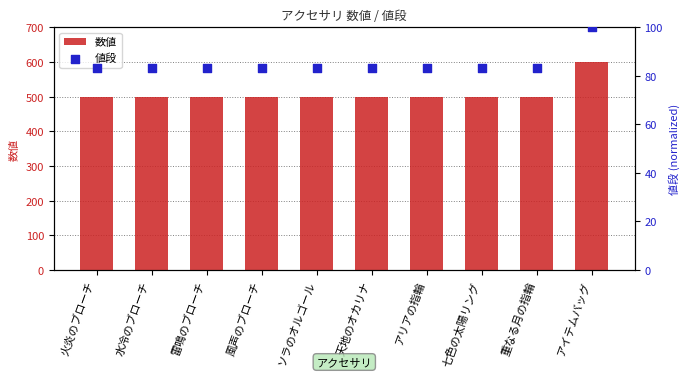

Which series reaches the maximum Y coordinate?

数値